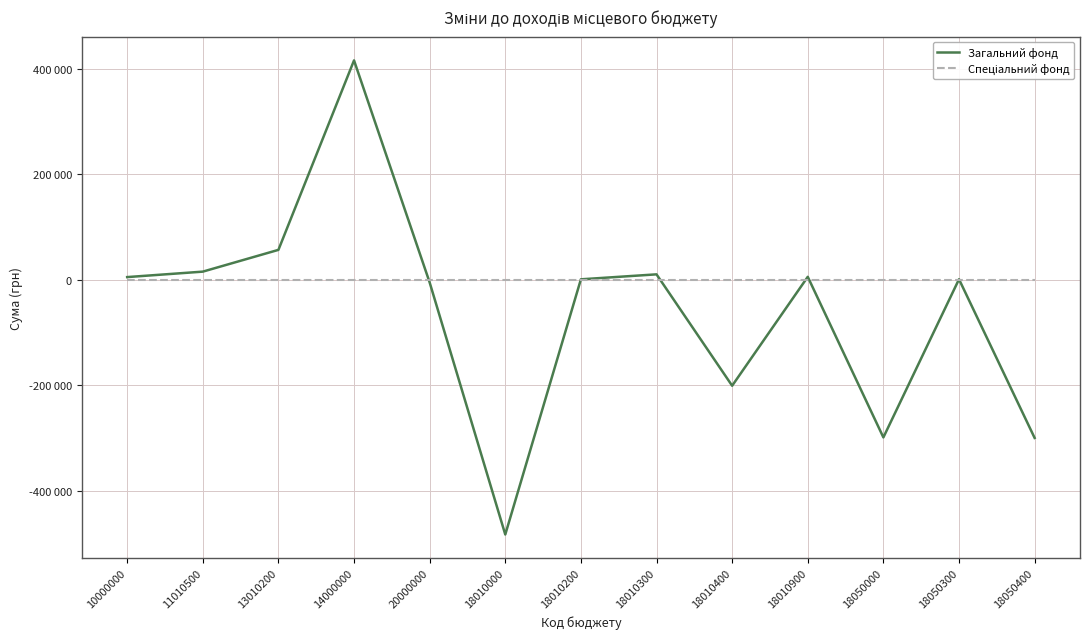

Which category has the lowest value in the Загальний фонд series?

18010000